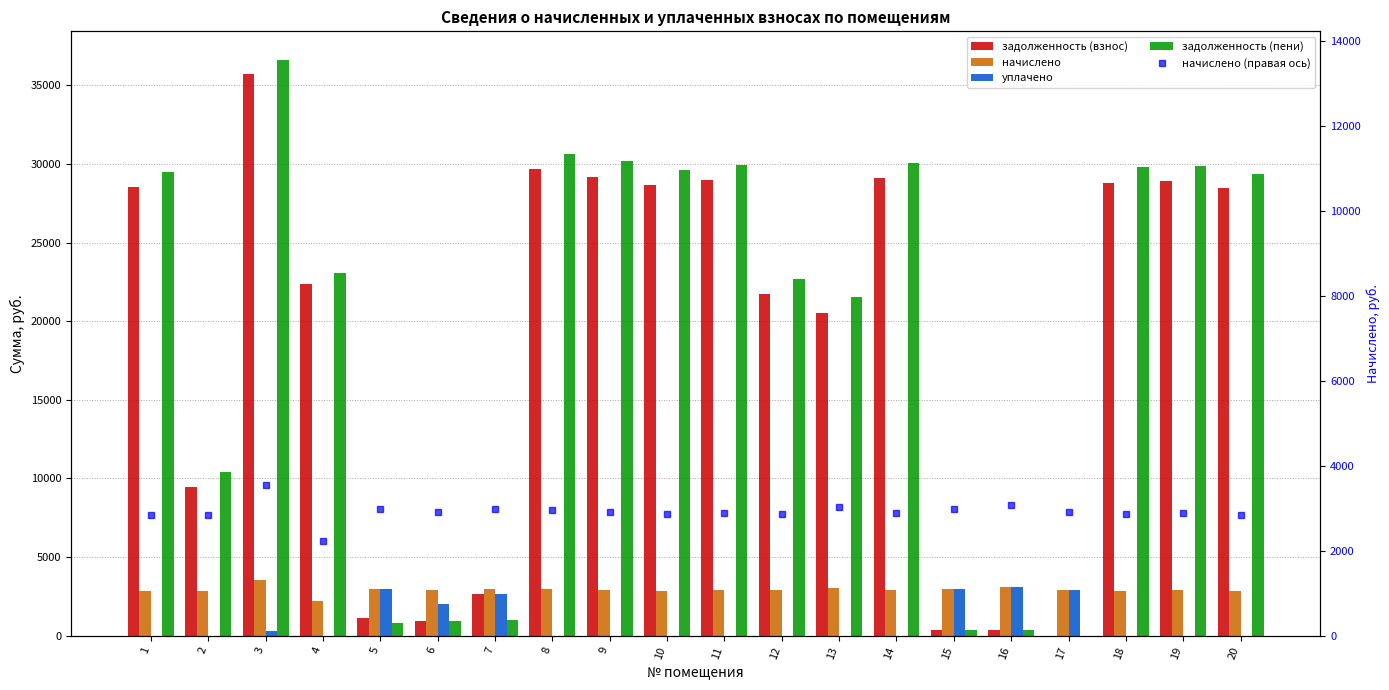

True or false: начислено (правая ось) has a value of 2898.4 at 14.

True